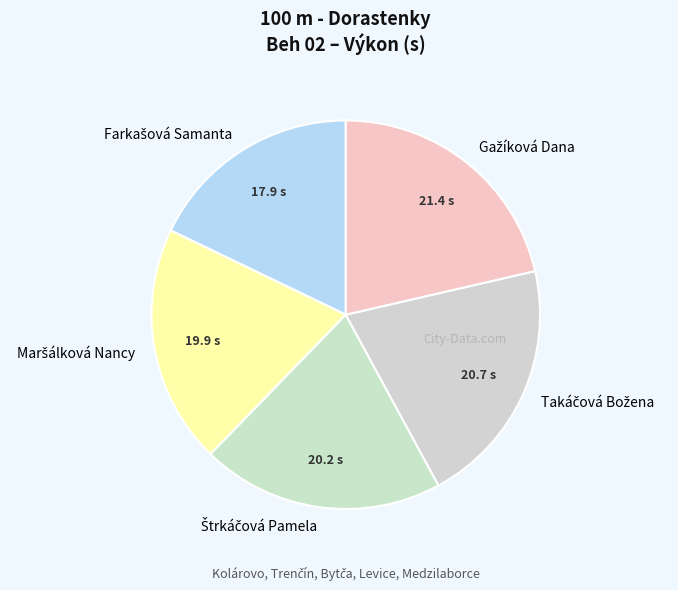

Is there a majority slice in this chart?

No